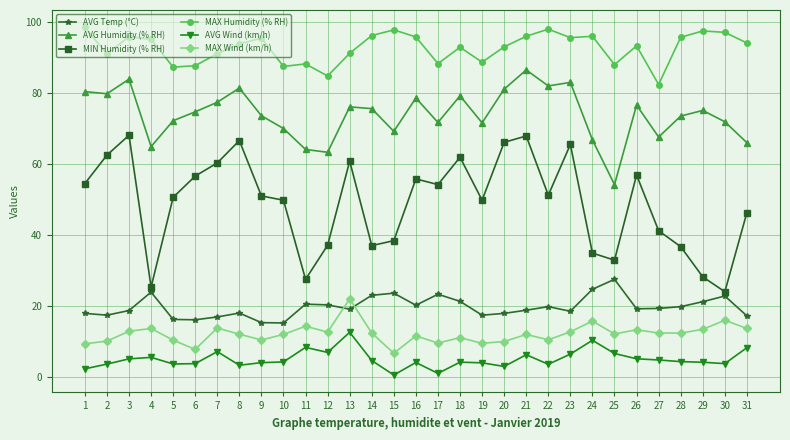

What is the total value across all series at 26?

264.4